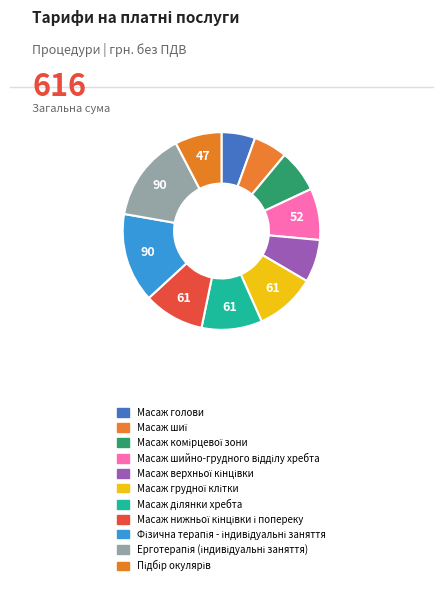

True or false: Фізична терапія - індивідуальні заняття accounts for 3% of the total.

False